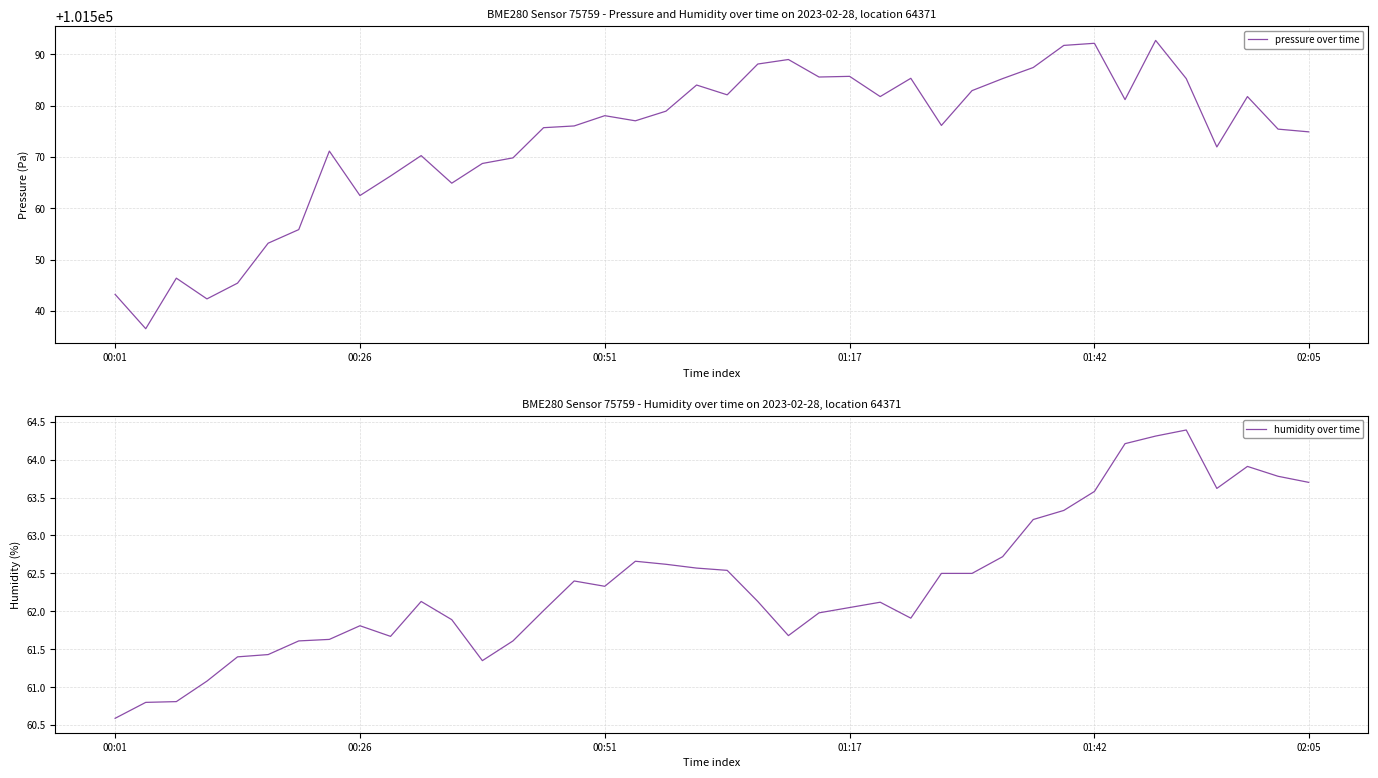

True or false: pressure over time and humidity over time intersect in this chart.

False